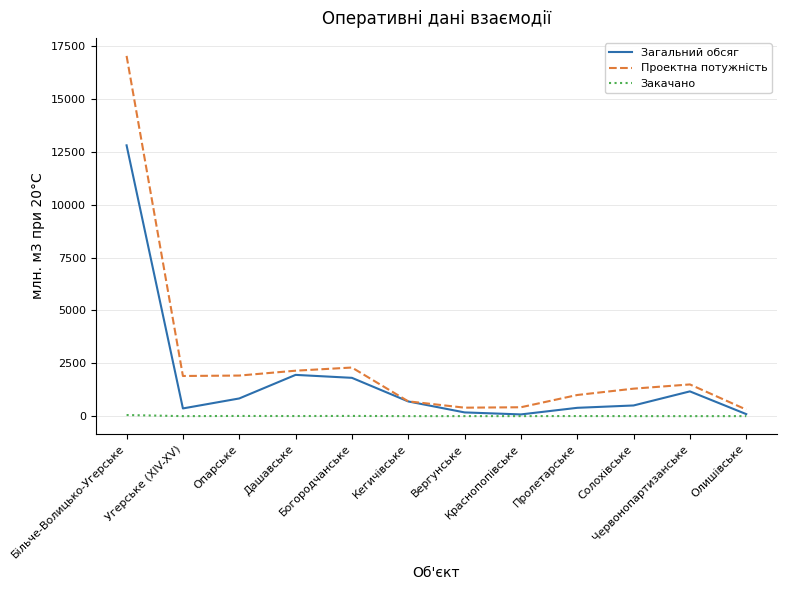

At which label does Загальний обсяг reach its peak?

Більче-Волицько-Угерське